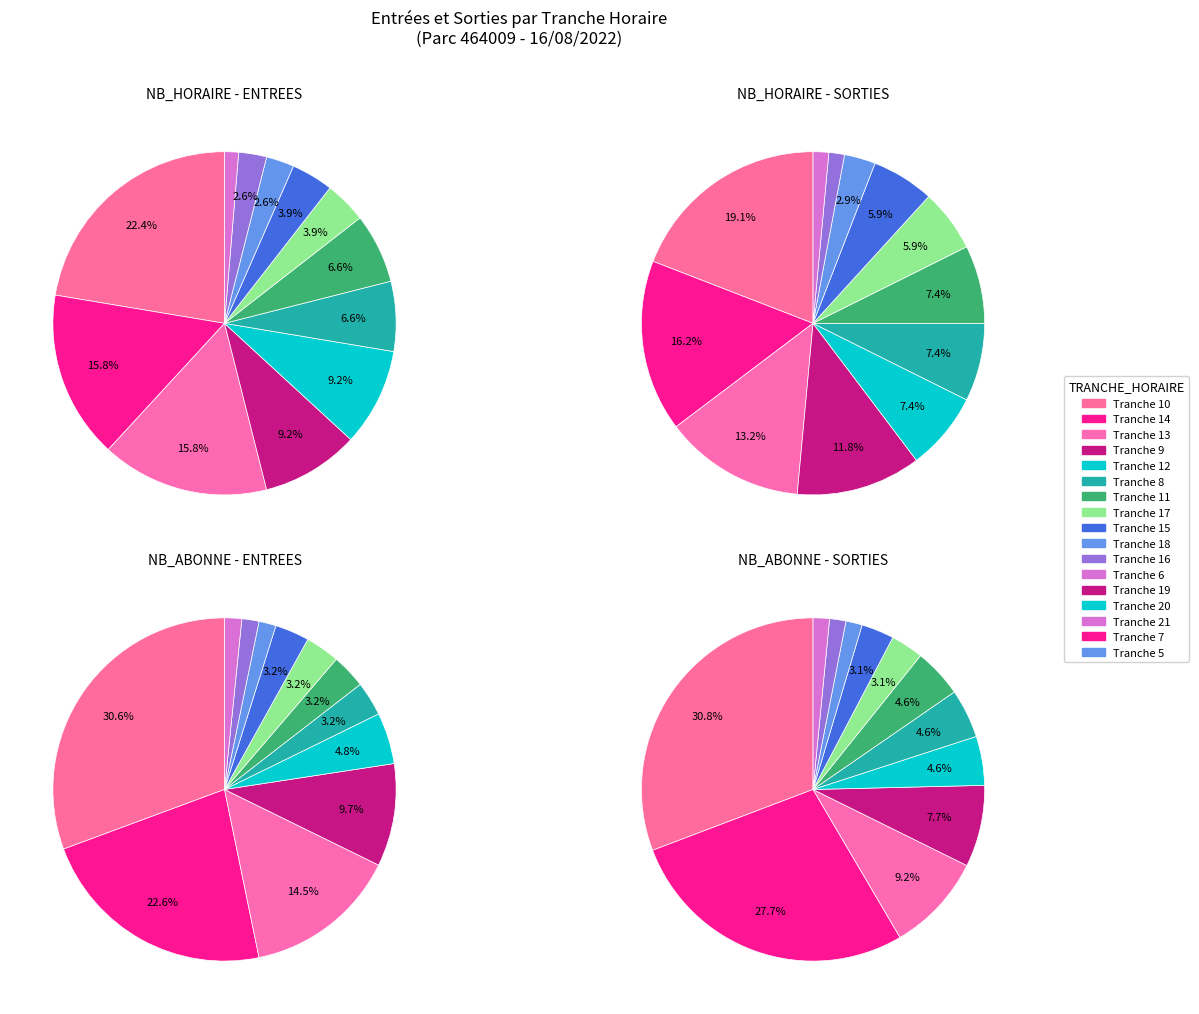

The 20 slice represents 0% of the pie. True or false?

True